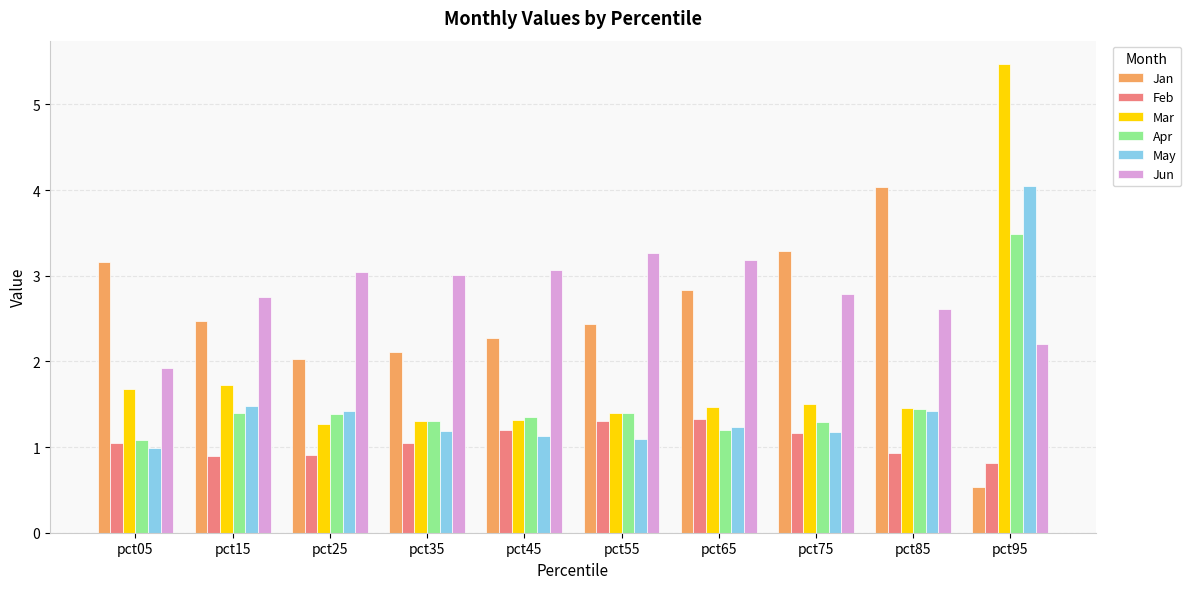

What is the difference between the highest and lowest values at pct95?

4.9